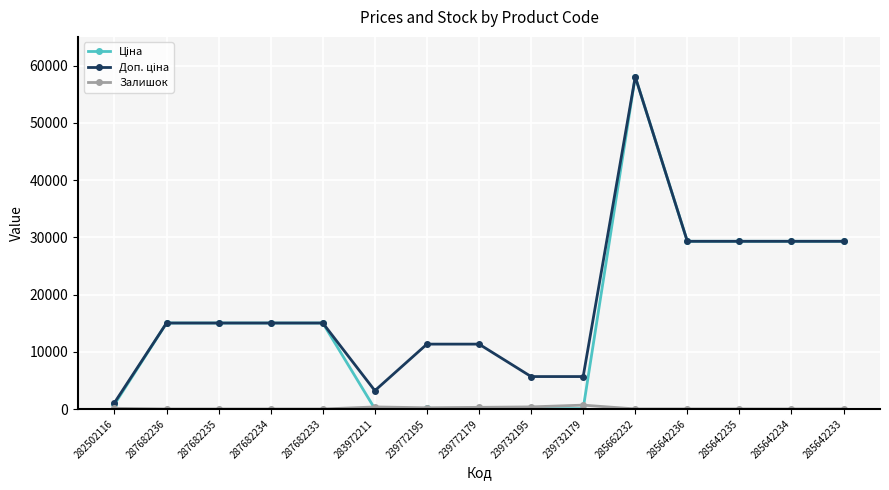

What is the difference between the maximum and minimum values in the Залишок series?

676.0